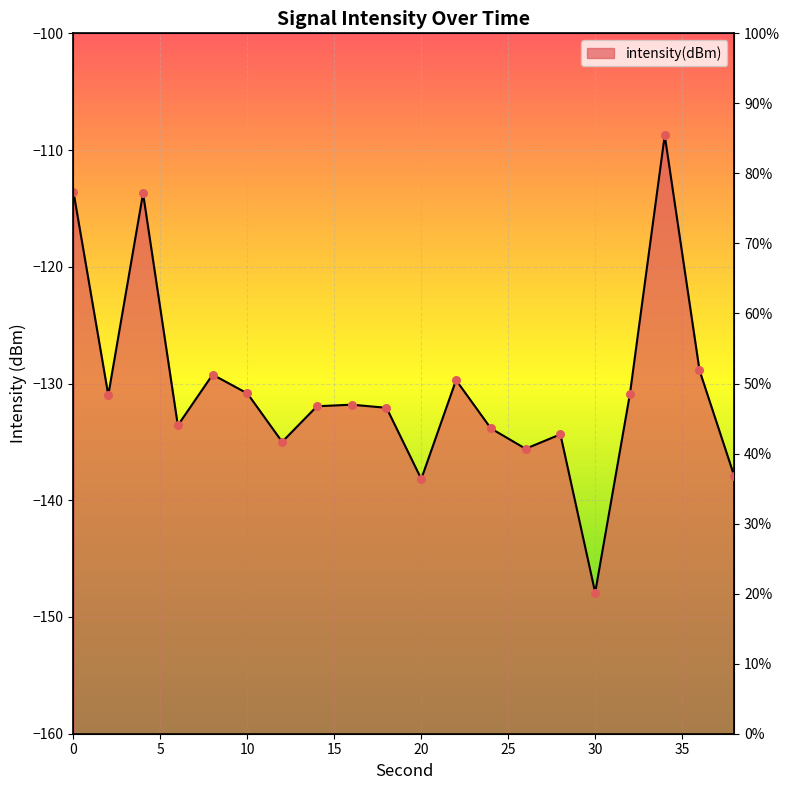

Between 24 and 22, which is larger?

22